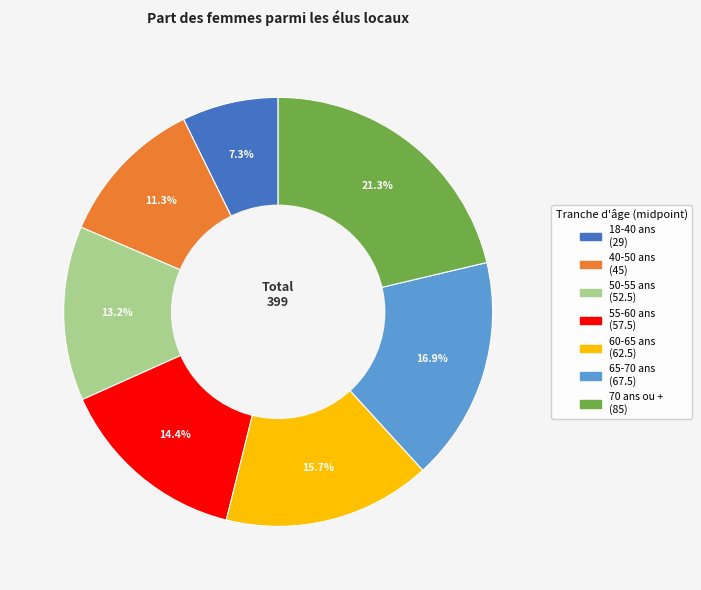

What percentage is the 18-40 ans slice, to the nearest percent?

7%